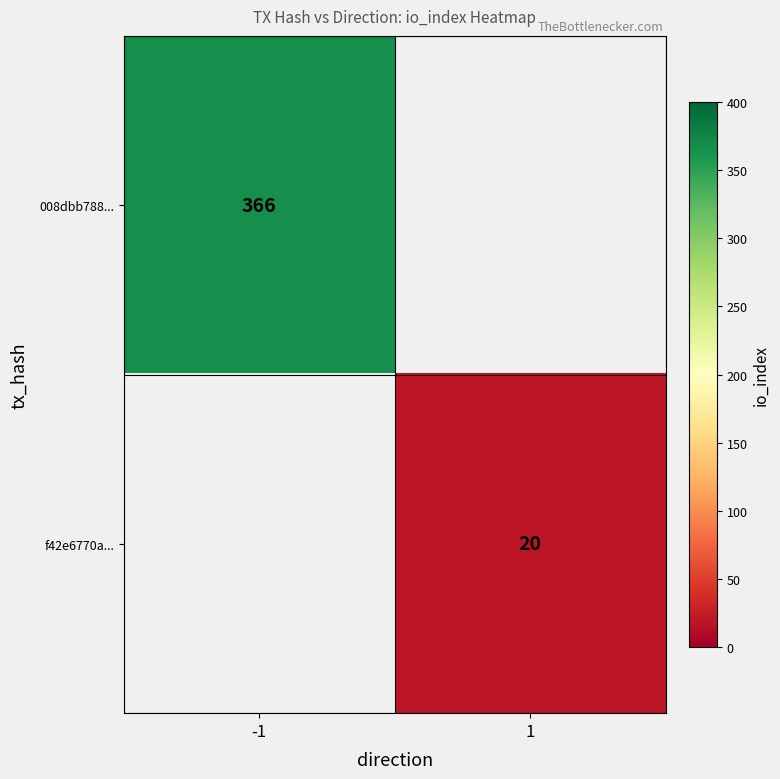

How many distinct data groups are displayed?

2